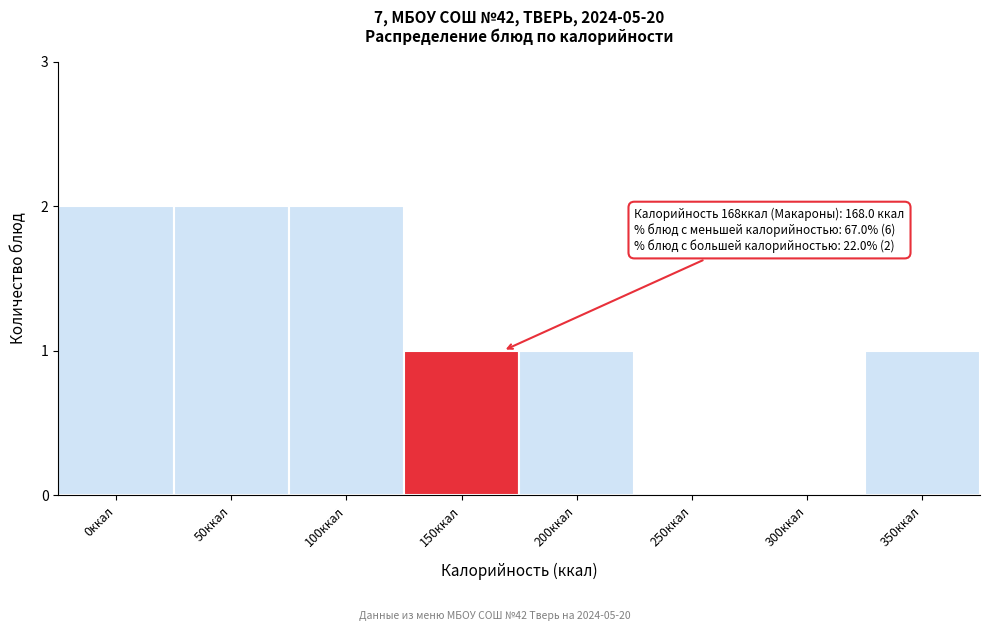

Reading left to right, list all the values displayed in this chart.

0ккал=2	50ккал=2	100ккал=2	150ккал=1	200ккал=1	250ккал=0	300ккал=0	350ккал=1